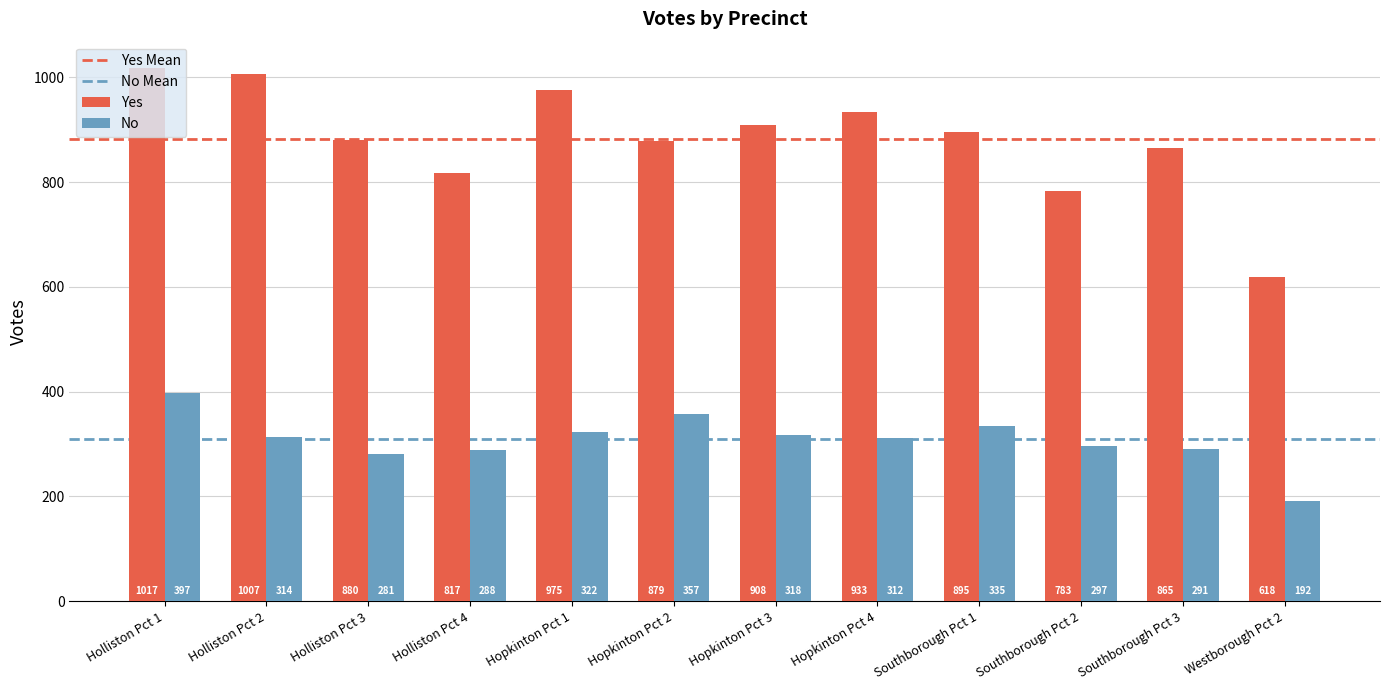

Does the chart contain any negative values?

No